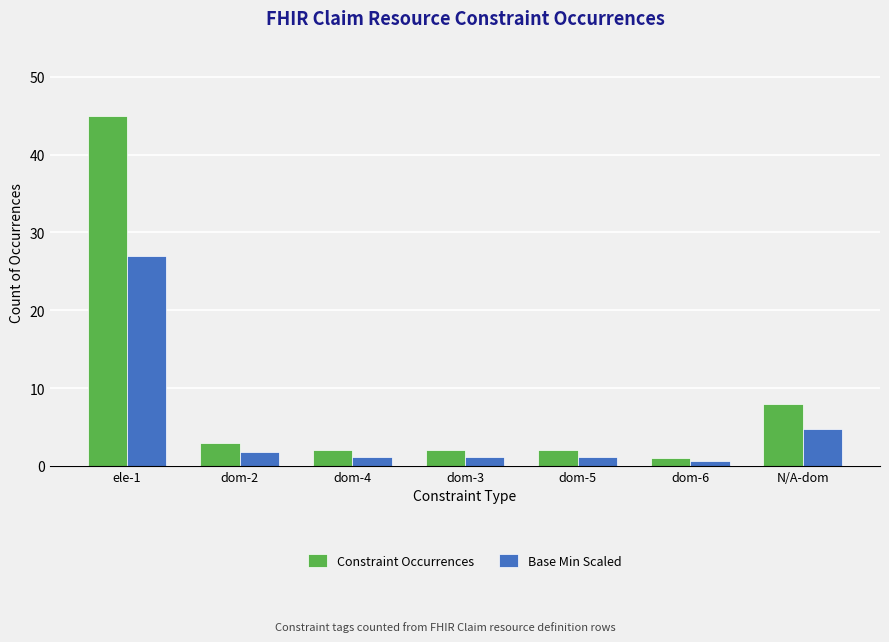

Is the value of Base Min Scaled at N/A-dom greater than the value of Constraint Occurrences at dom-4?

Yes